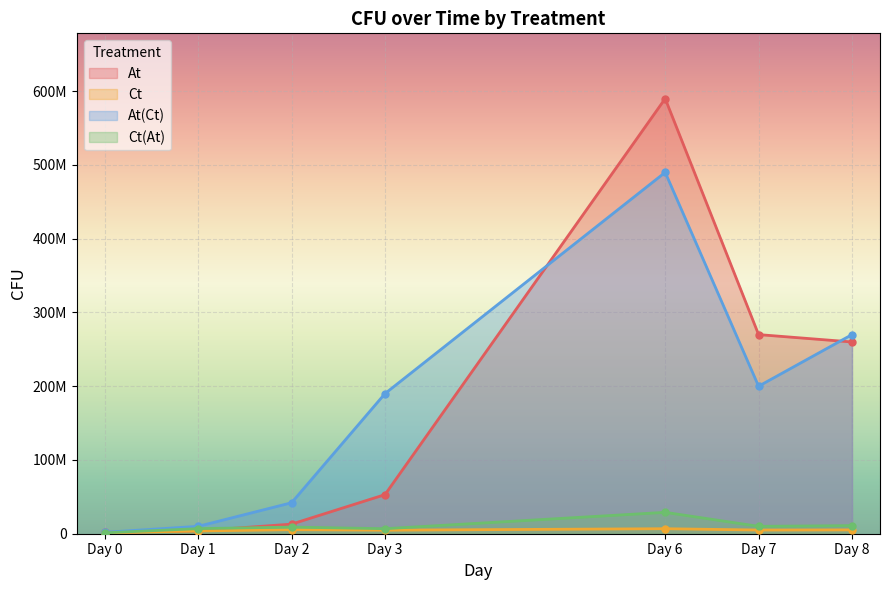

What is the minimum value shown in the chart?

1216666.7